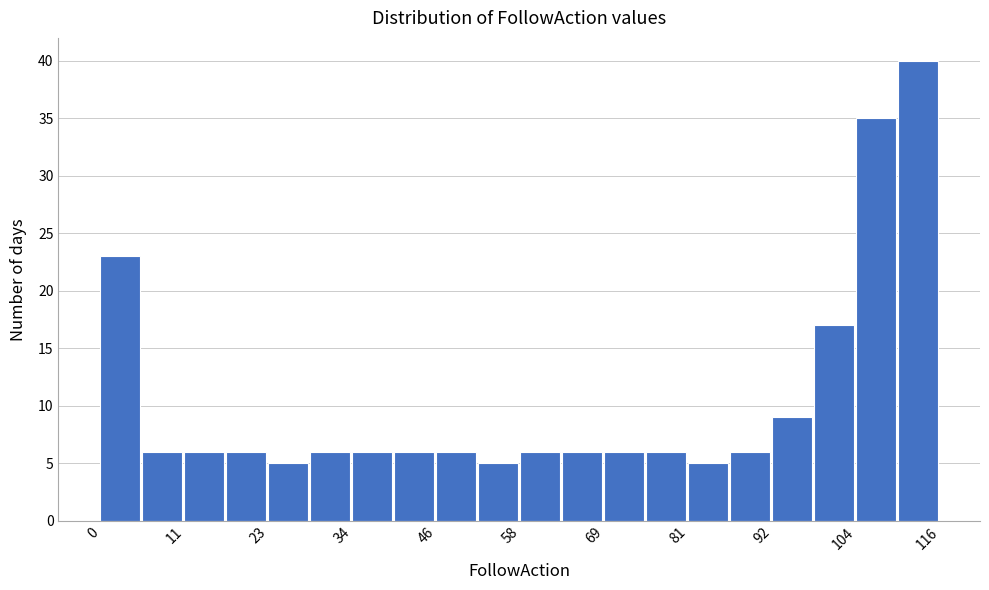

Around what value on the x-axis is the tallest bar? Give the approximate position of its centre, as read against the axis.

112